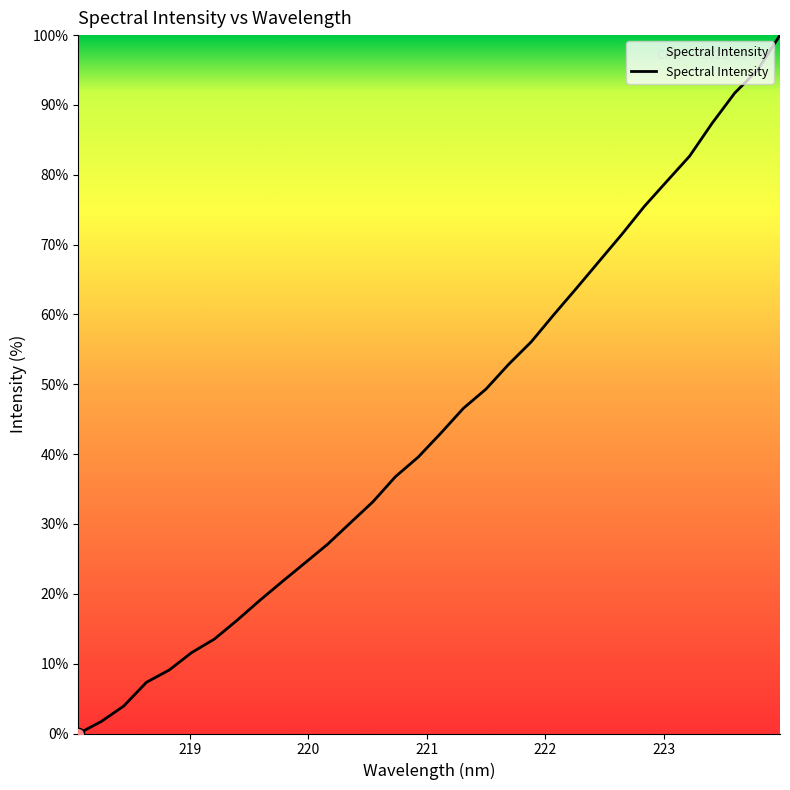

What is the difference between the maximum and minimum values?

100.0